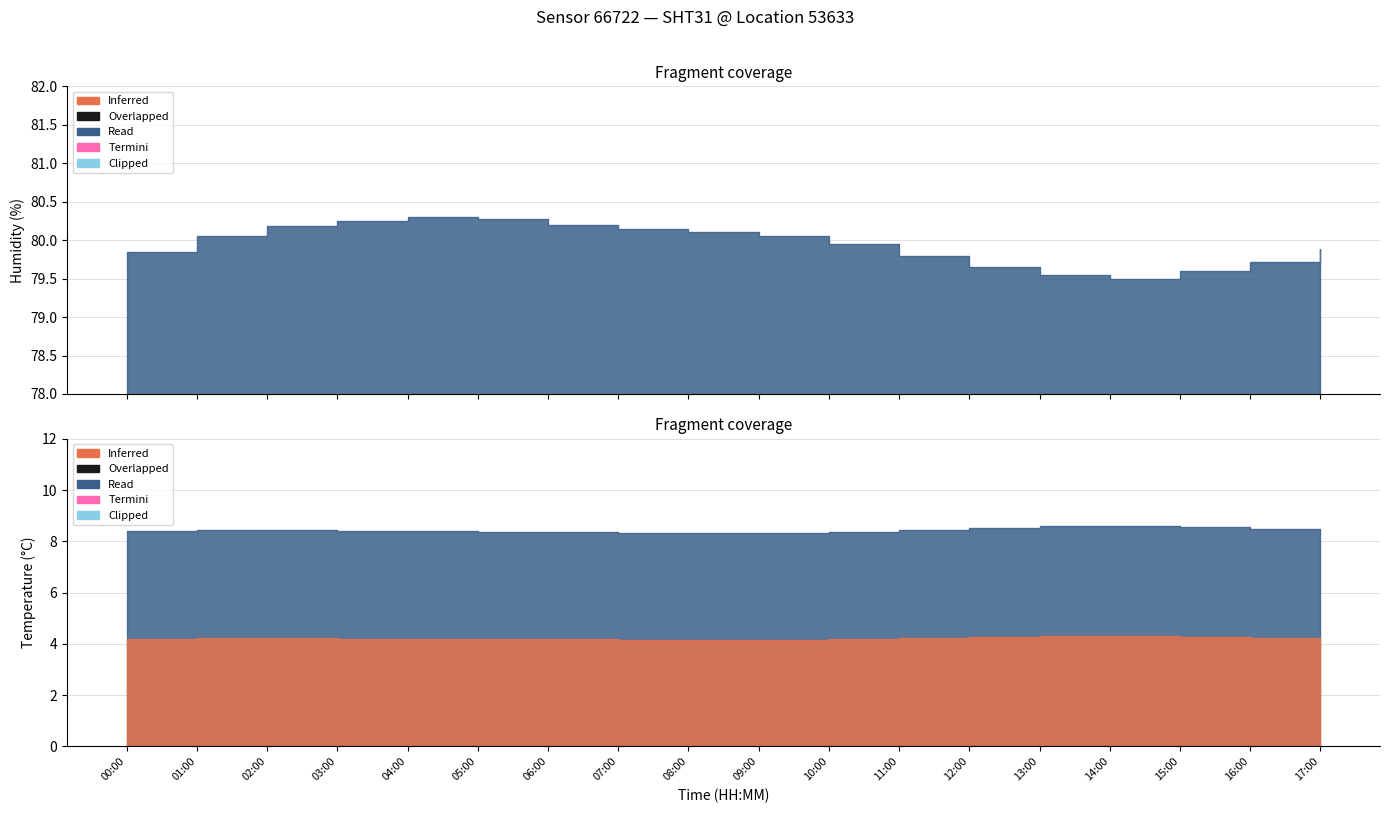

True or false: humidity and temperature intersect in this chart.

False